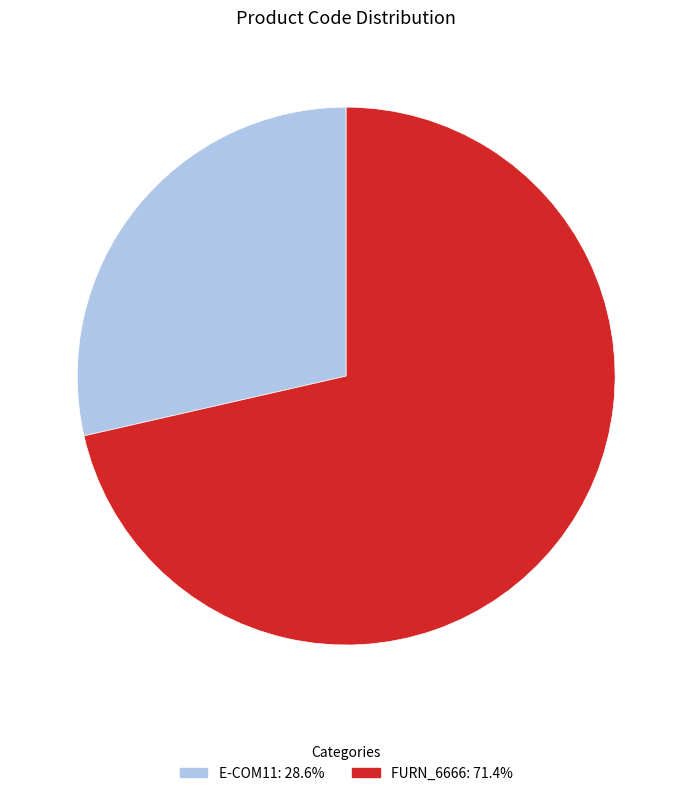

Approximately how many times larger is the value at E-COM11 compared to FURN_6666?

0.4